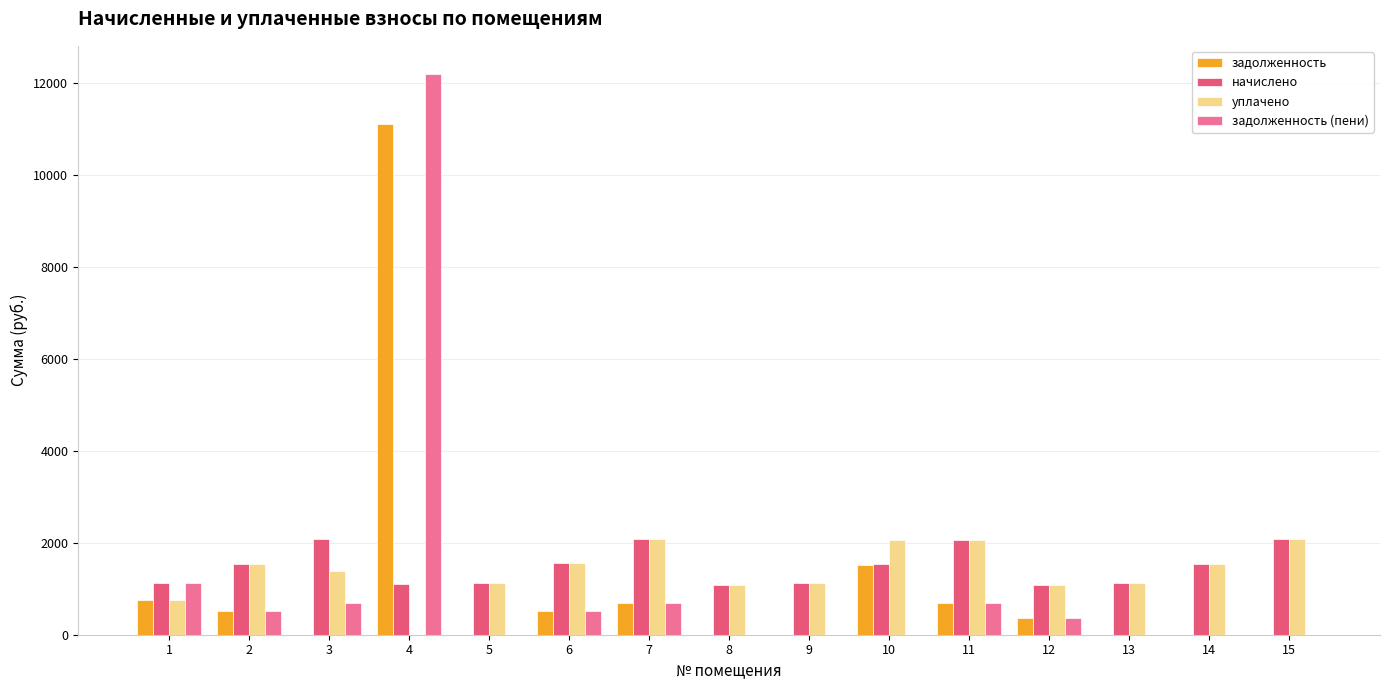

What value does the уплачено series have at 8?

1087.7